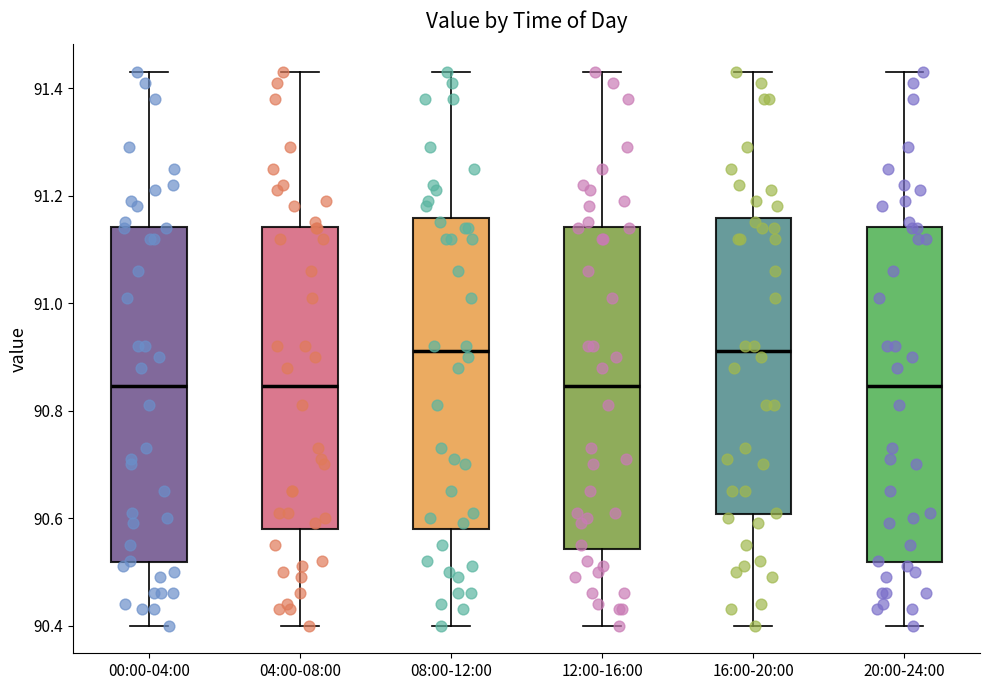

Reading left to right, transcribe this box plot: for each box, give where its median line is, the range the box spans, and where its two whiskers end, as read against the y-axis. The values are not printed on the chart, so give them approximately, as read against the axis.

00:00-04:00: median 90.84, box 90.52 to 91.14, whiskers 90.40 to 91.44
04:00-08:00: median 90.84, box 90.58 to 91.14, whiskers 90.40 to 91.44
08:00-12:00: median 90.92, box 90.58 to 91.16, whiskers 90.40 to 91.44
12:00-16:00: median 90.84, box 90.54 to 91.14, whiskers 90.40 to 91.44
16:00-20:00: median 90.92, box 90.60 to 91.16, whiskers 90.40 to 91.44
20:00-24:00: median 90.84, box 90.52 to 91.14, whiskers 90.40 to 91.44